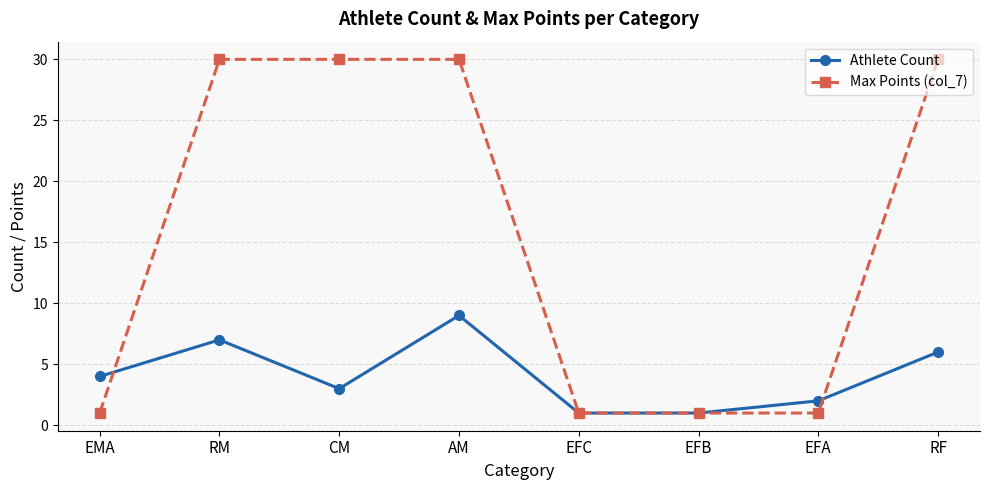

Is the value of Max Points (col_7) at EFC greater than the value of Athlete Count at RM?

No